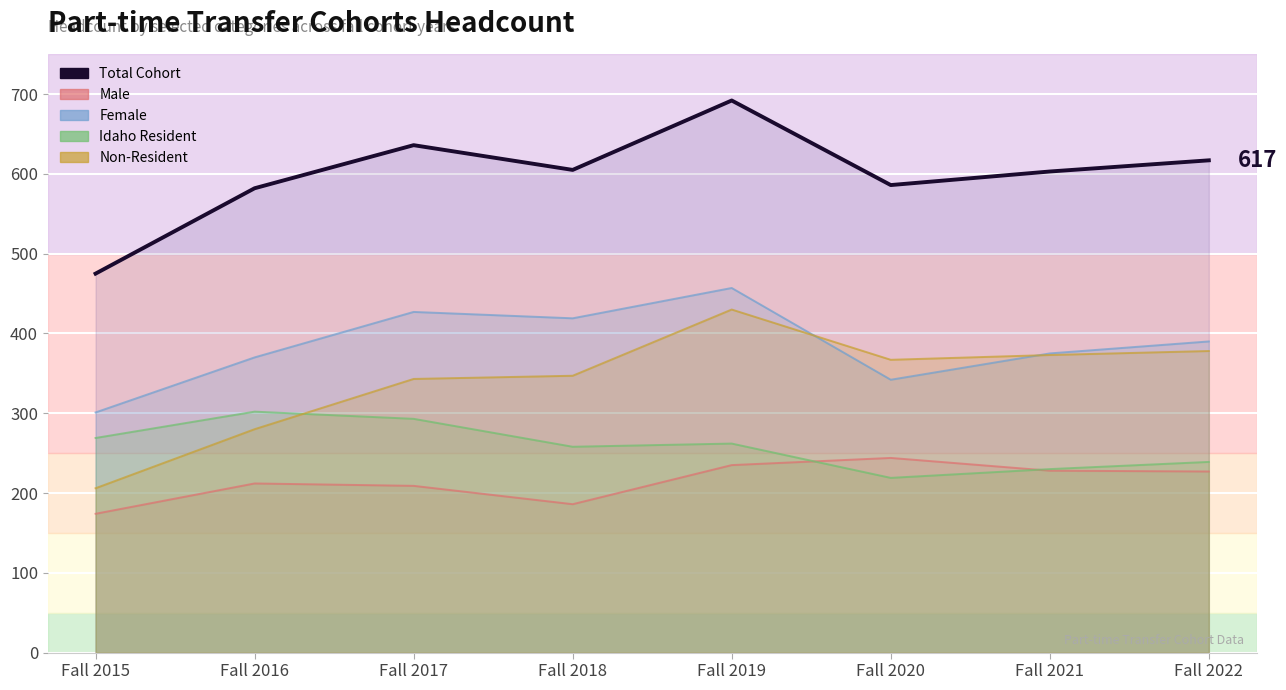

What is the difference between the Male values at Fall 2021 and Fall 2018?

42